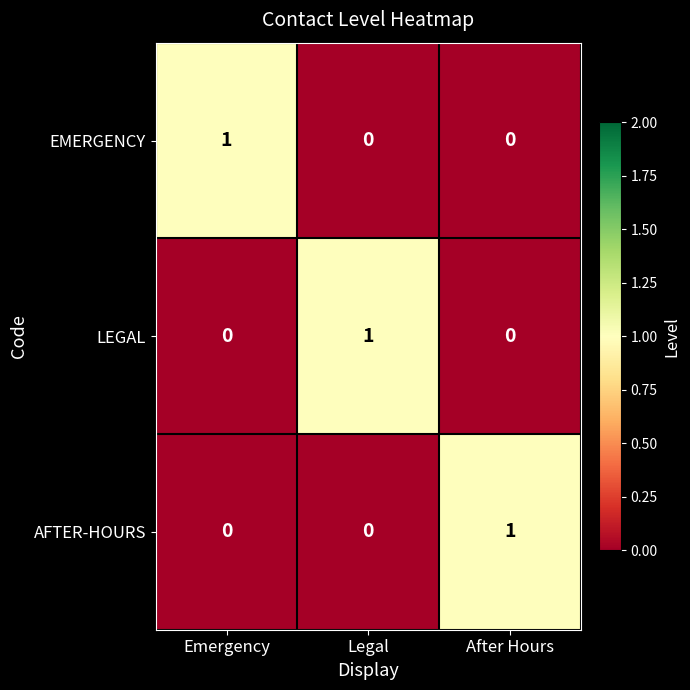

The AFTER-HOURS series shows 0 at Legal. True or false?

True